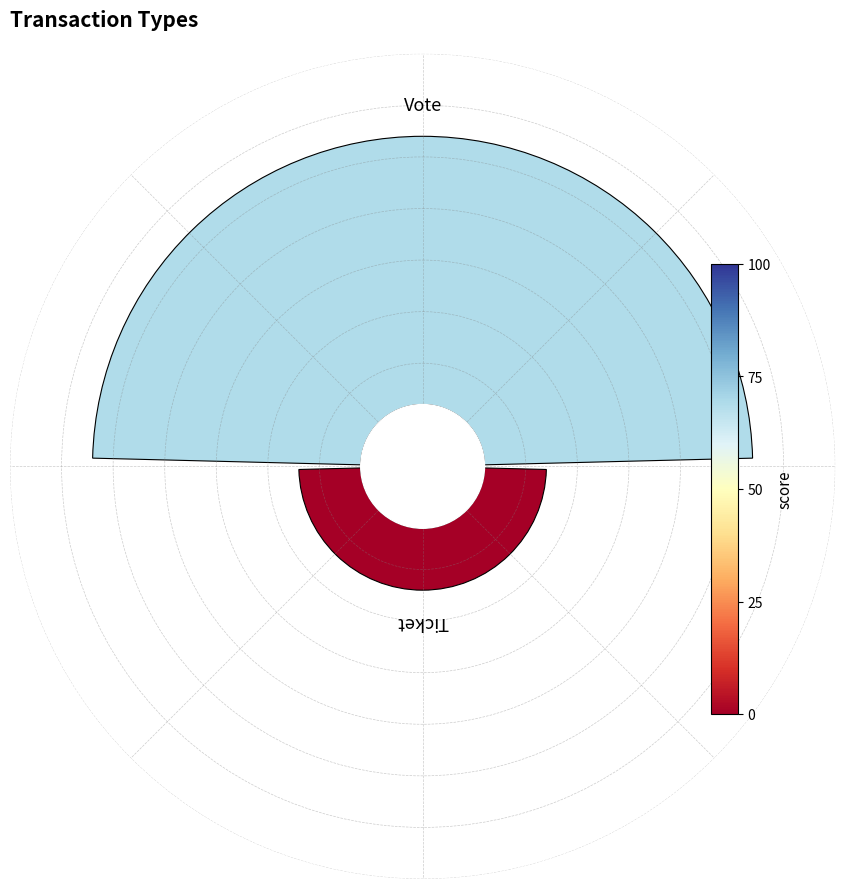

Count the number of slices in the pie.

2